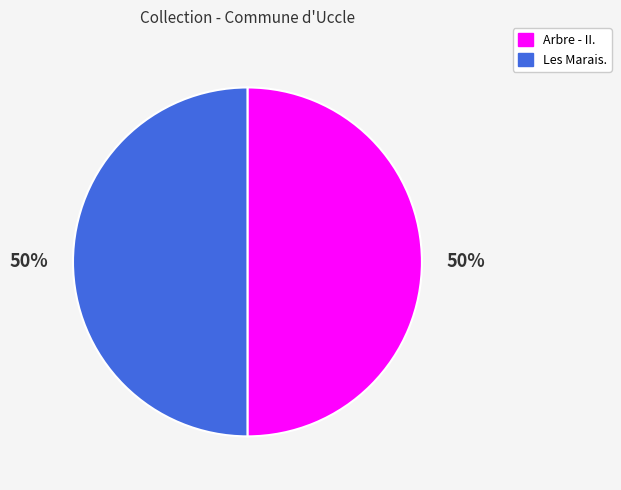

What is the ratio of the value at Les Marais. to the value at Arbre - II.?

1.0